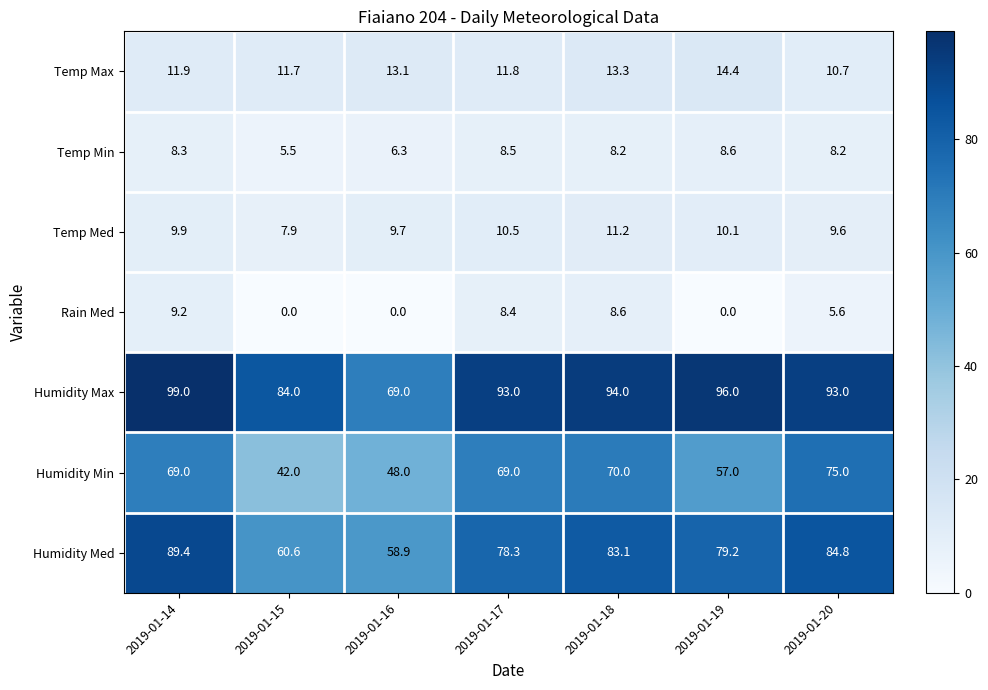

What is the lowest value of the Temp Min series?

5.5